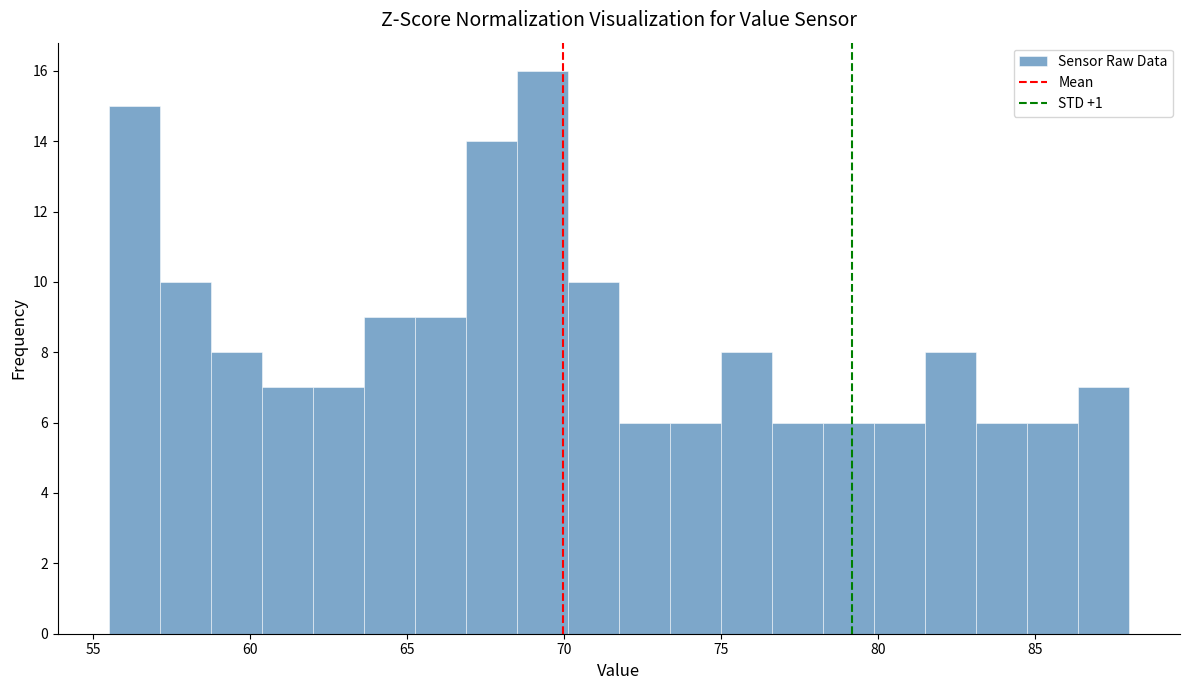

Around what value on the x-axis is the tallest bar? Give the approximate position of its centre, as read against the axis.

69.5